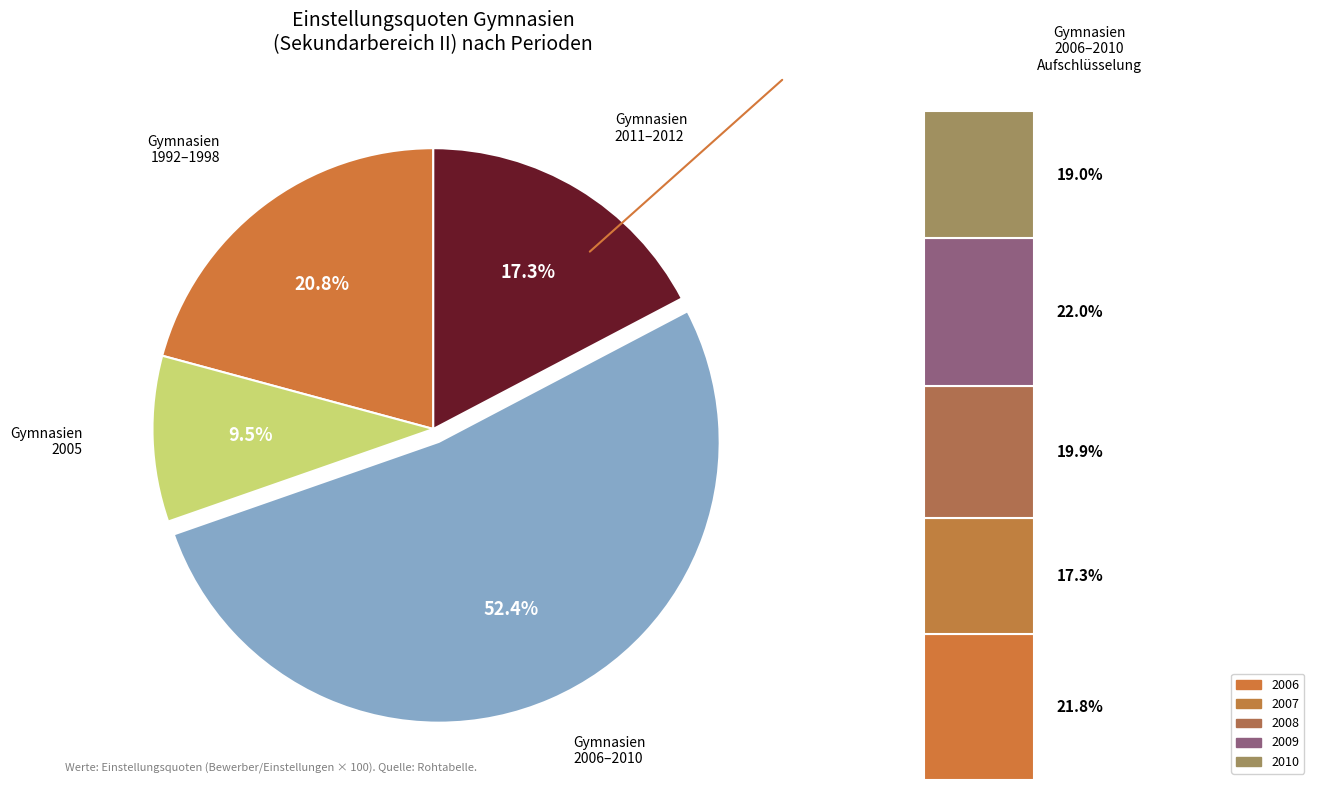

To the nearest percent, what portion does 2005 represent?

10%